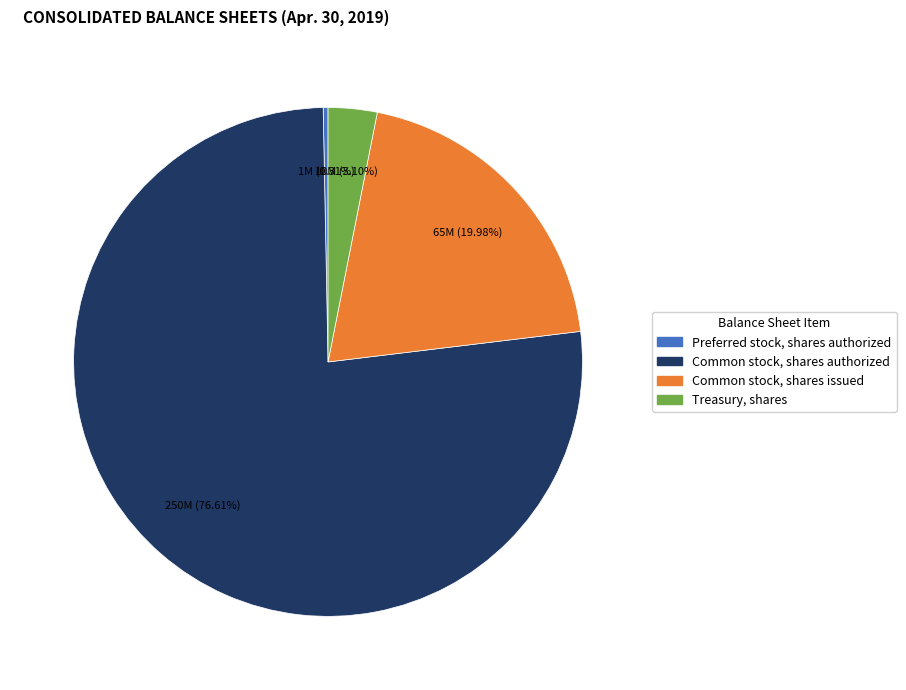

Count the number of slices in the pie.

4